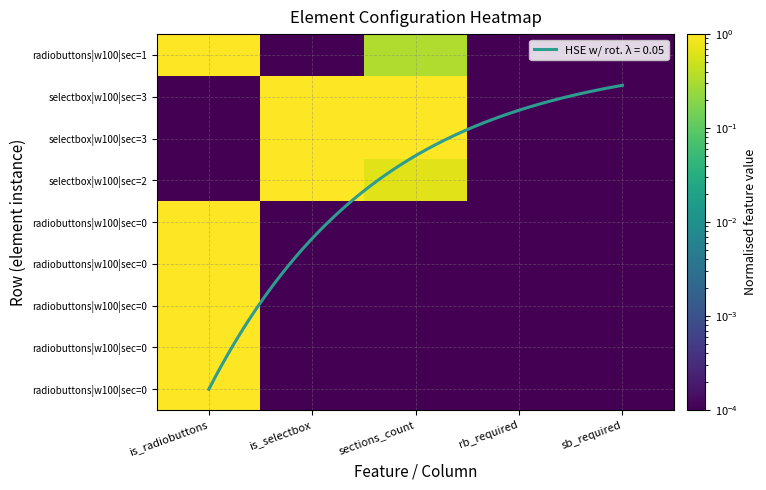

At how many categories does at least one series exceed 0?

5